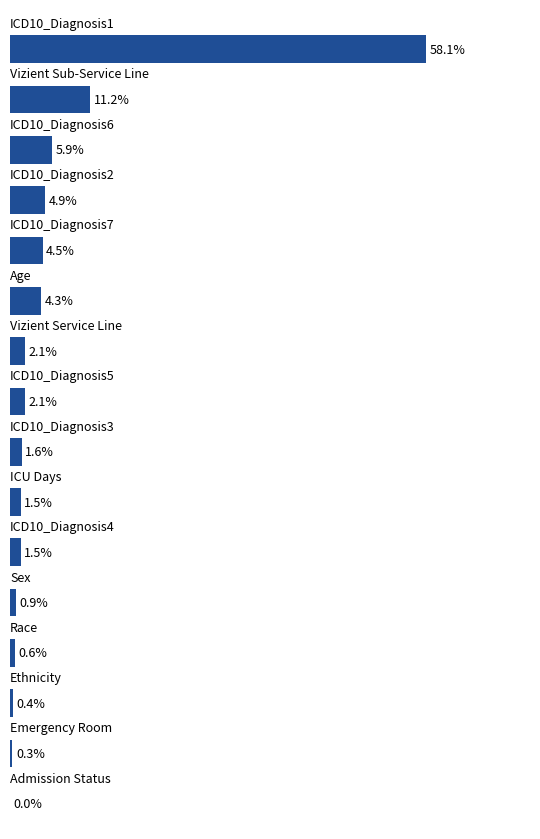

Are the bars horizontal?

Yes